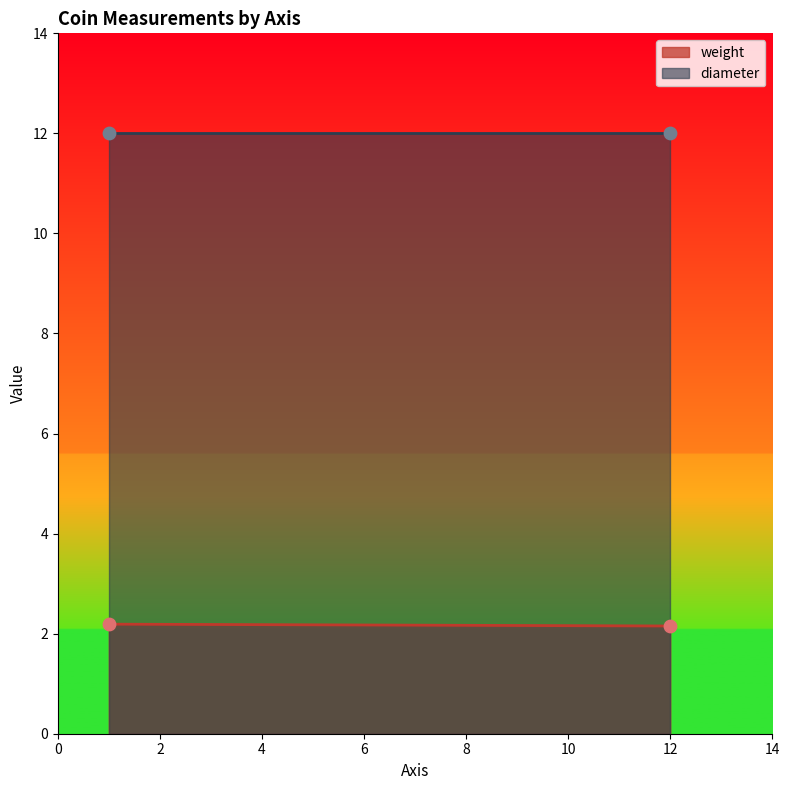

Is the value of diameter at 12 greater than the value of weight at 1?

Yes